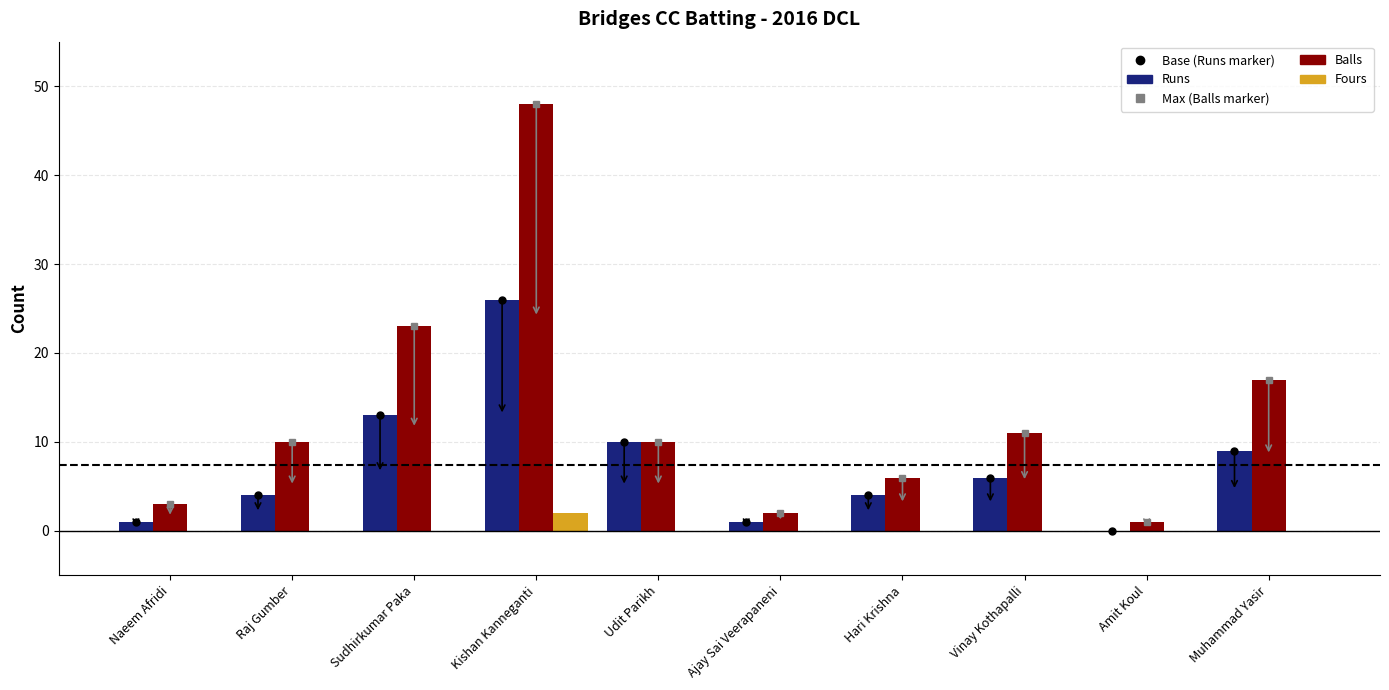

Reading right to left, list all the values displayed in this chart.

Runs: Muhammad Yasir=9	Amit Koul=0	Vinay Kothapalli=6	Hari Krishna=4	Ajay Sai Veerapaneni=1	Udit Parikh=10	Kishan Kanneganti=26	Sudhirkumar Paka=13	Raj Gumber=4	Naeem Afridi=1
Balls: Muhammad Yasir=17	Amit Koul=1	Vinay Kothapalli=11	Hari Krishna=6	Ajay Sai Veerapaneni=2	Udit Parikh=10	Kishan Kanneganti=48	Sudhirkumar Paka=23	Raj Gumber=10	Naeem Afridi=3
Fours: Muhammad Yasir=0	Amit Koul=0	Vinay Kothapalli=0	Hari Krishna=0	Ajay Sai Veerapaneni=0	Udit Parikh=0	Kishan Kanneganti=2	Sudhirkumar Paka=0	Raj Gumber=0	Naeem Afridi=0